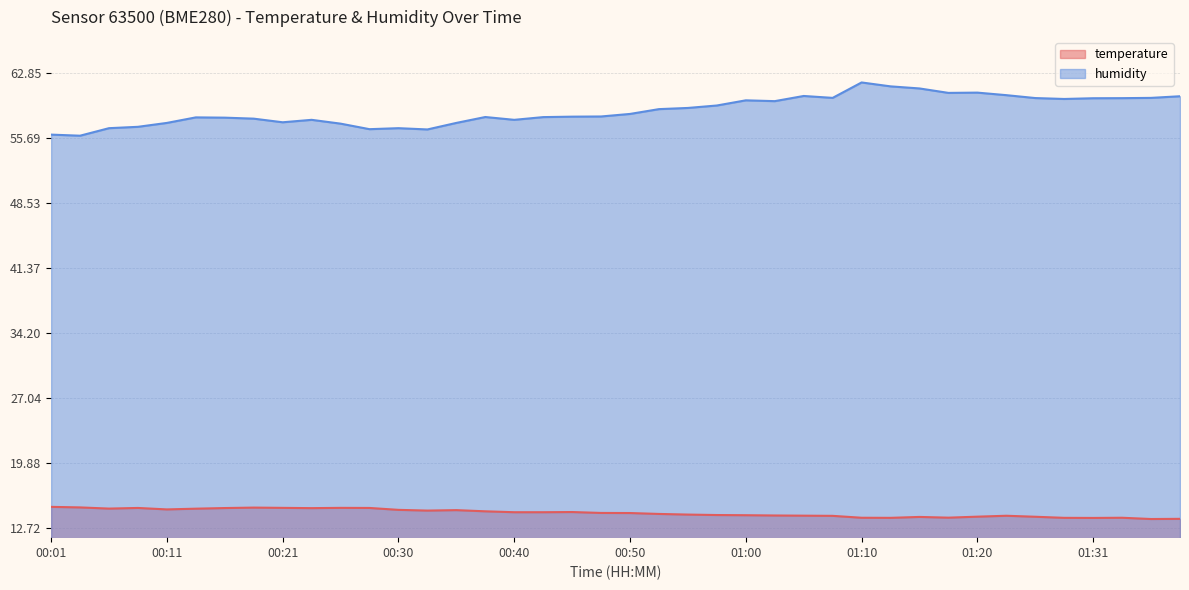

Reading right to left, extract all data points from this chart.

temperature: 13.7	13.7	13.9	13.8	13.8	14.0	14.1	14.0	13.9	13.9	13.8	13.9	14.1	14.1	14.1	14.1	14.2	14.2	14.3	14.4	14.4	14.5	14.5	14.5	14.6	14.7	14.7	14.7	14.9	14.9	14.9	14.9	15.0	14.9	14.9	14.8	14.9	14.9	15.0	15.1
humidity: 60.3	60.1	60.1	60.1	60.0	60.1	60.5	60.7	60.7	61.2	61.4	61.9	60.1	60.4	59.8	59.9	59.3	59.0	58.9	58.4	58.1	58.1	58.0	57.7	58.0	57.4	56.7	56.8	56.7	57.3	57.7	57.5	57.9	58.0	58.0	57.4	57.0	56.8	56.0	56.1